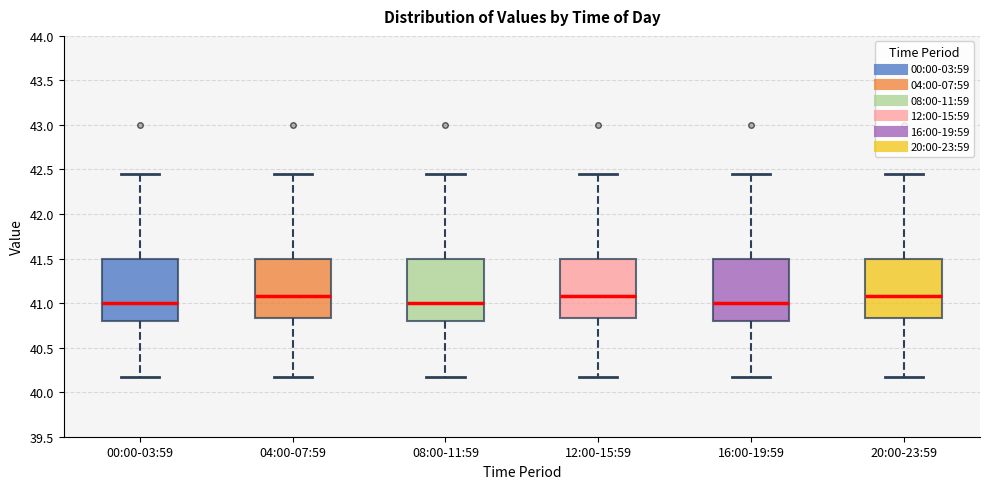

Reading left to right, transcribe this box plot: for each box, give where its median line is, the range the box spans, and where its two whiskers end, as read against the y-axis. The values are not printed on the chart, so give them approximately, as read against the axis.

00:00-03:59: median 41.00, box 40.80 to 41.50, whiskers 40.15 to 42.45
04:00-07:59: median 41.10, box 40.85 to 41.50, whiskers 40.15 to 42.45
08:00-11:59: median 41.00, box 40.80 to 41.50, whiskers 40.15 to 42.45
12:00-15:59: median 41.10, box 40.85 to 41.50, whiskers 40.15 to 42.45
16:00-19:59: median 41.00, box 40.80 to 41.50, whiskers 40.15 to 42.45
20:00-23:59: median 41.10, box 40.85 to 41.50, whiskers 40.15 to 42.45